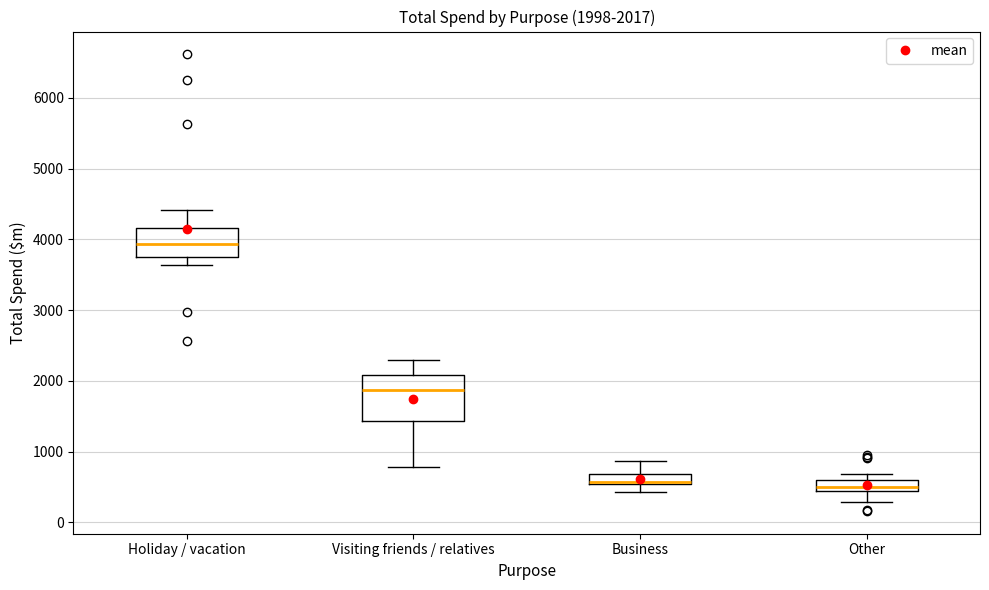

Which box is the tallest, from its lower edge to its upper edge?

Visiting friends / relatives